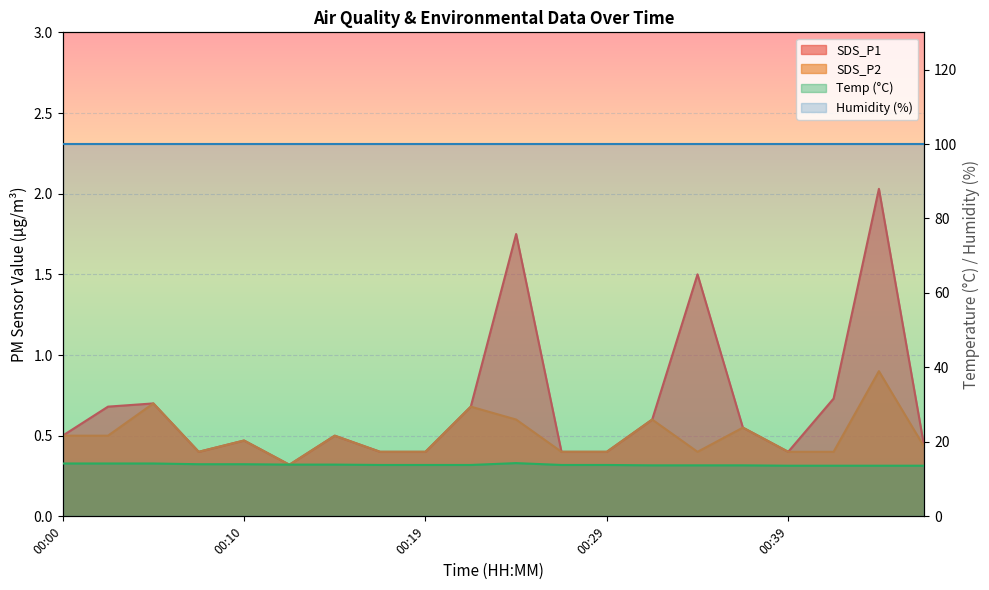

Does the chart display data point markers on the line(s)?

No